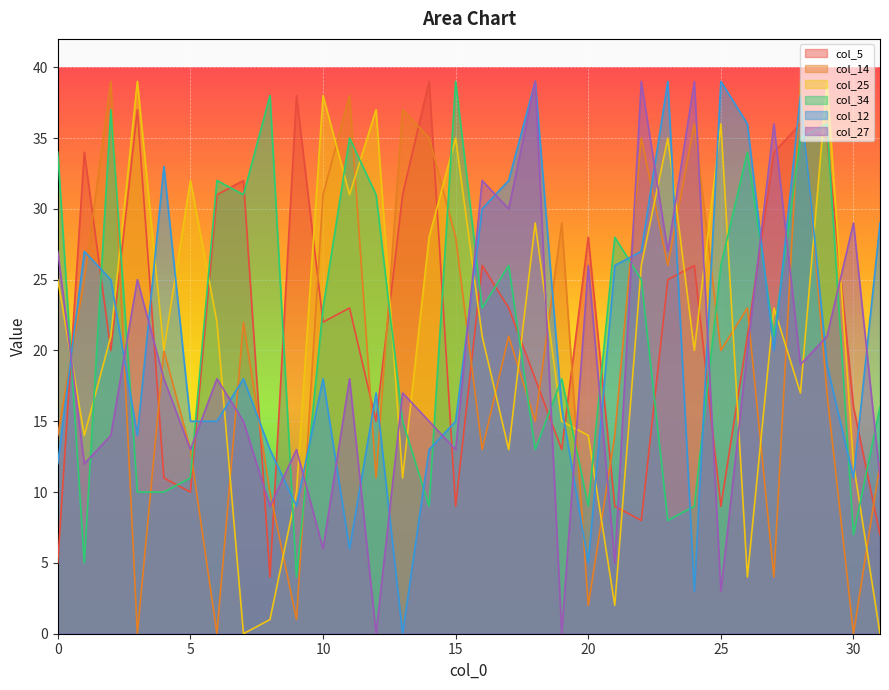

Where is the first local maximum for col_34?

2